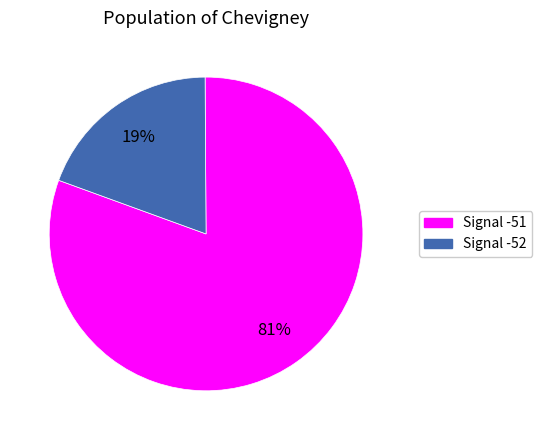

Is there a majority slice in this chart?

Yes